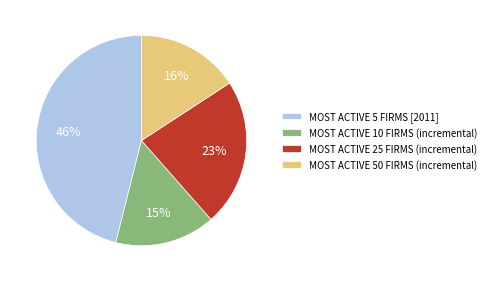

True or false: MOST ACTIVE 25 FIRMS (incremental) accounts for 28% of the total.

False